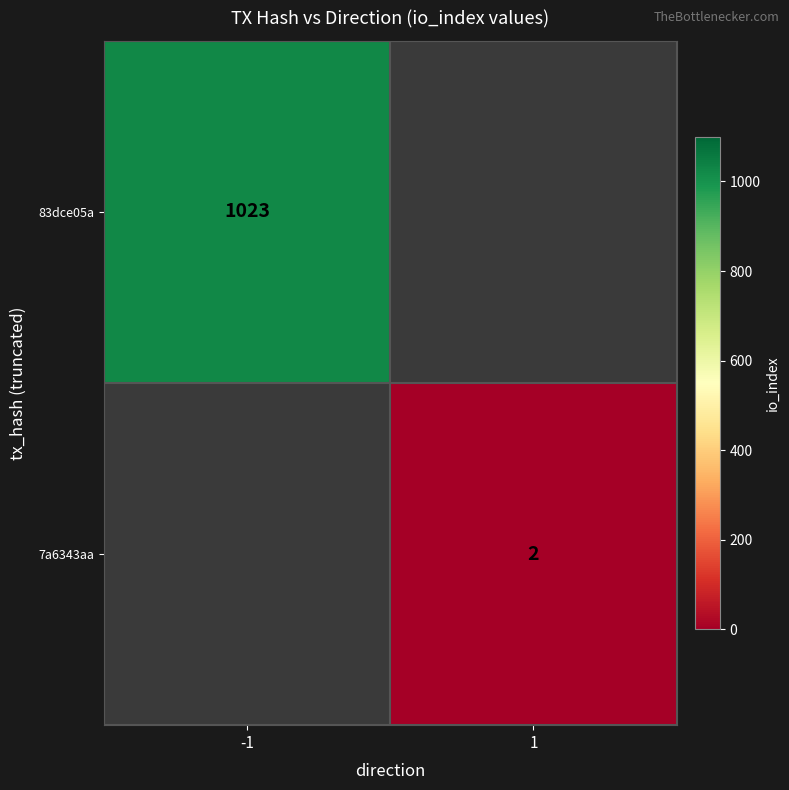

At how many categories does at least one series exceed 517?

1